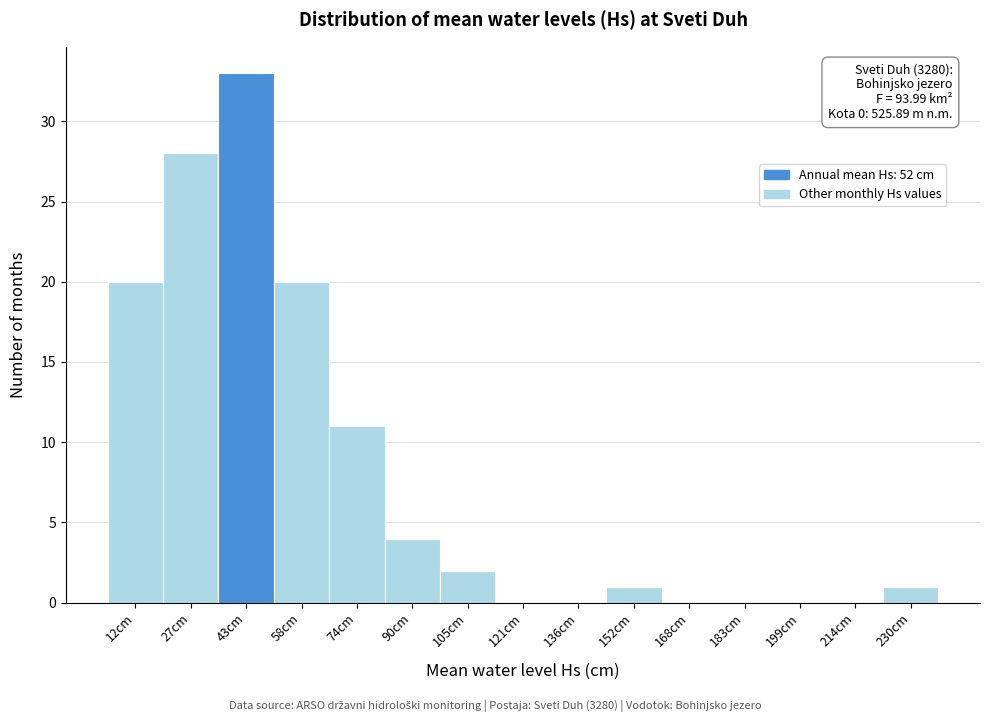

Reading left to right, what are all the values shown in this chart?

12cm=20	27cm=28	43cm=33	58cm=20	74cm=11	90cm=4	105cm=2	121cm=0	136cm=0	152cm=1	168cm=0	183cm=0	199cm=0	214cm=0	230cm=1